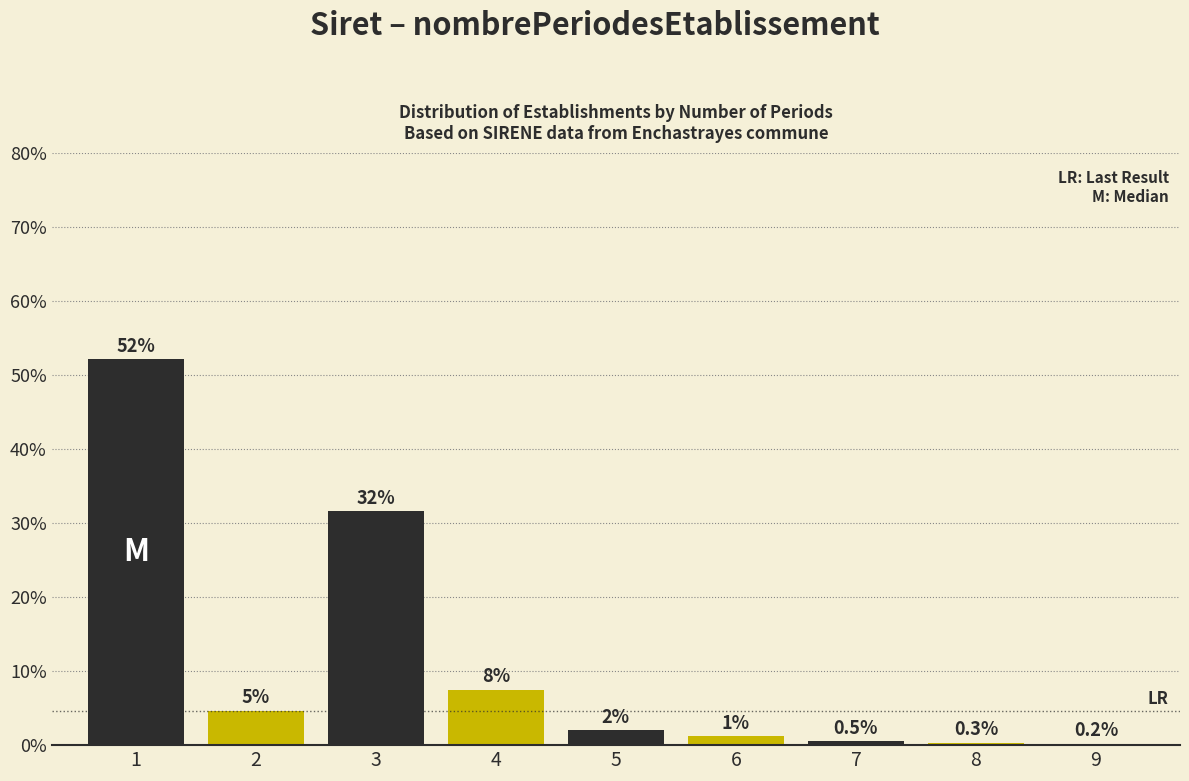

What is the greatest value displayed?

52.1